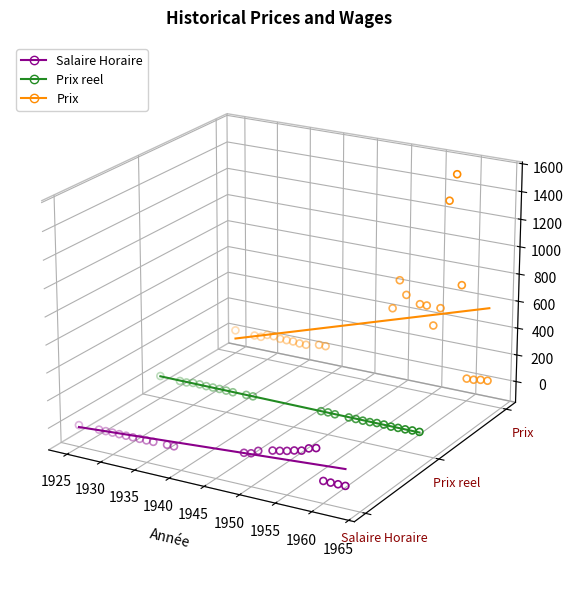

Which series contains the lowest Y value?

Salaire Horaire